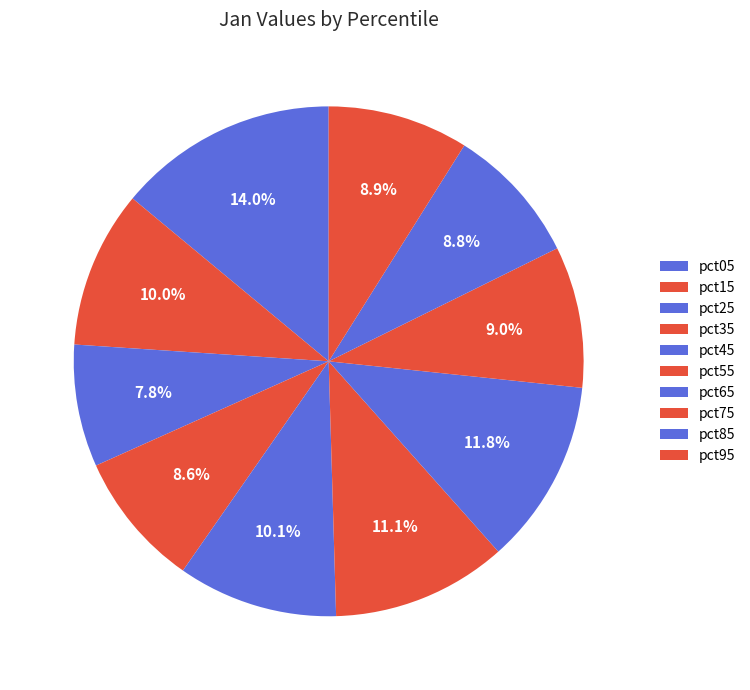

The pct05 slice represents 14% of the pie. True or false?

True